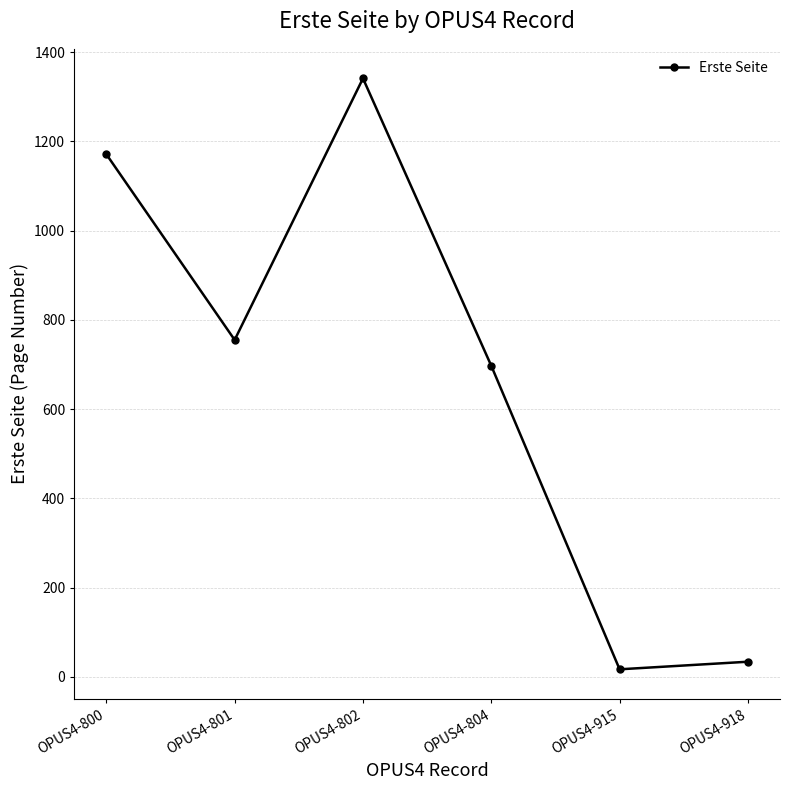

What is the change in value from OPUS4-800 to OPUS4-802?

+170